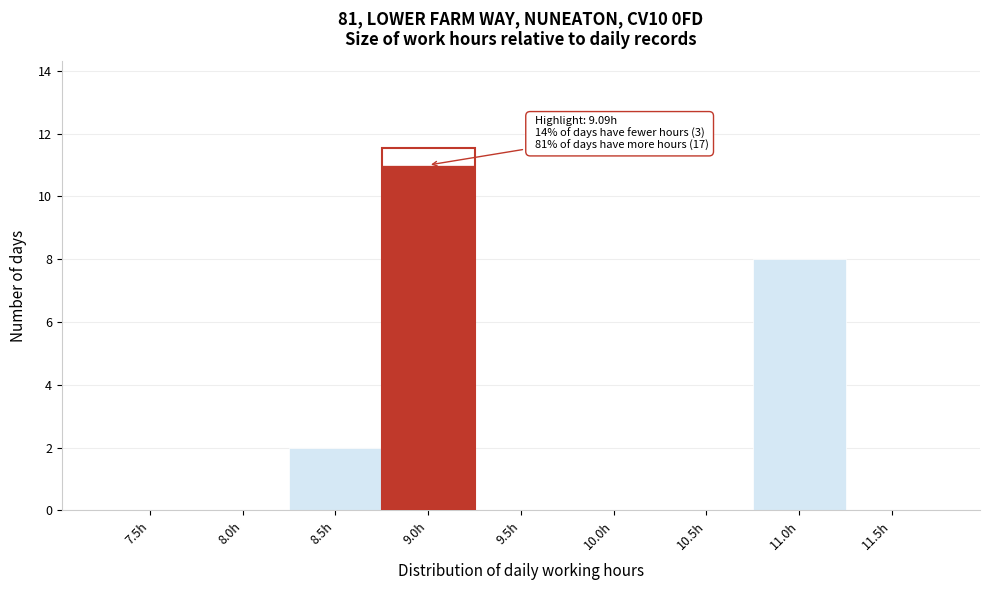

Reading left to right, extract all data points from this chart.

7.5h=0	8.0h=0	8.5h=2	9.0h=11	9.5h=0	10.0h=0	10.5h=0	11.0h=8	11.5h=0